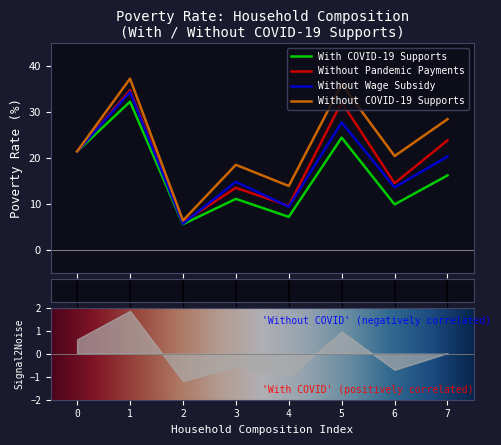

At how many categories does at least one series exceed 20?

5